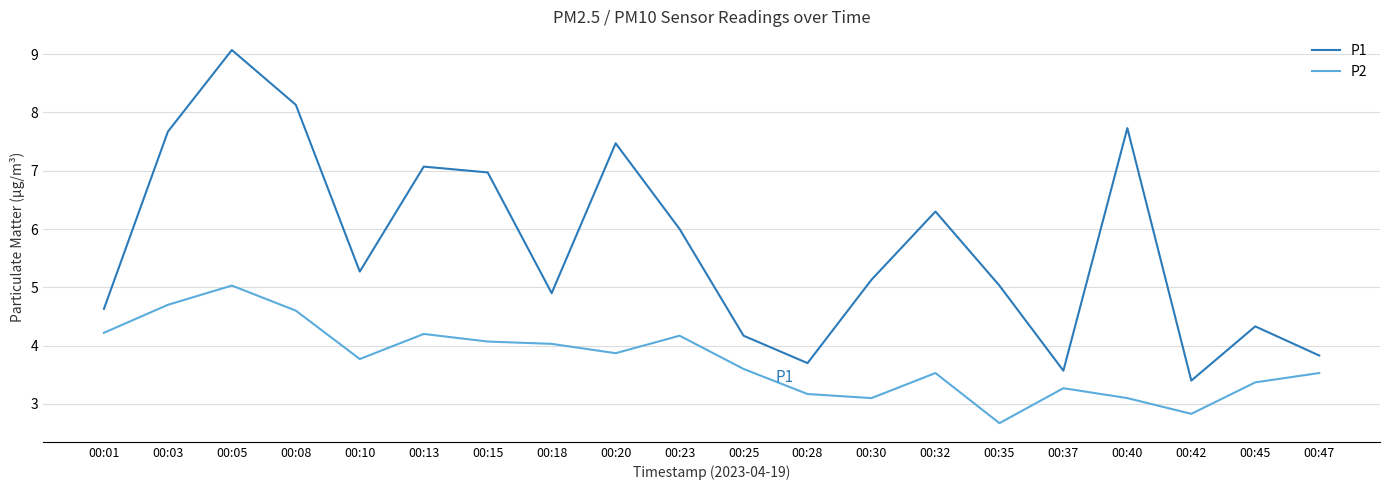

The P1 series shows 1.1 at 00:28. True or false?

False